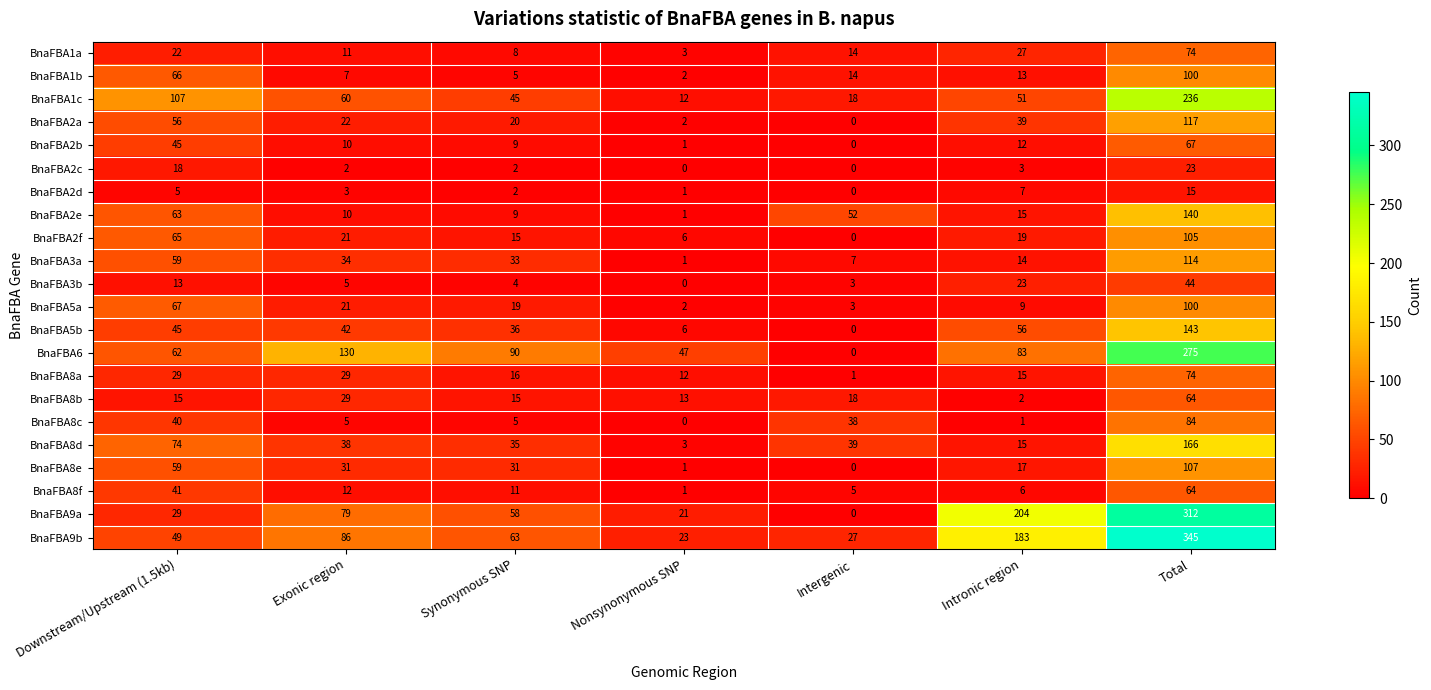

What is the approximate value of BnaFBA8f at Intergenic, to the nearest 5?

5